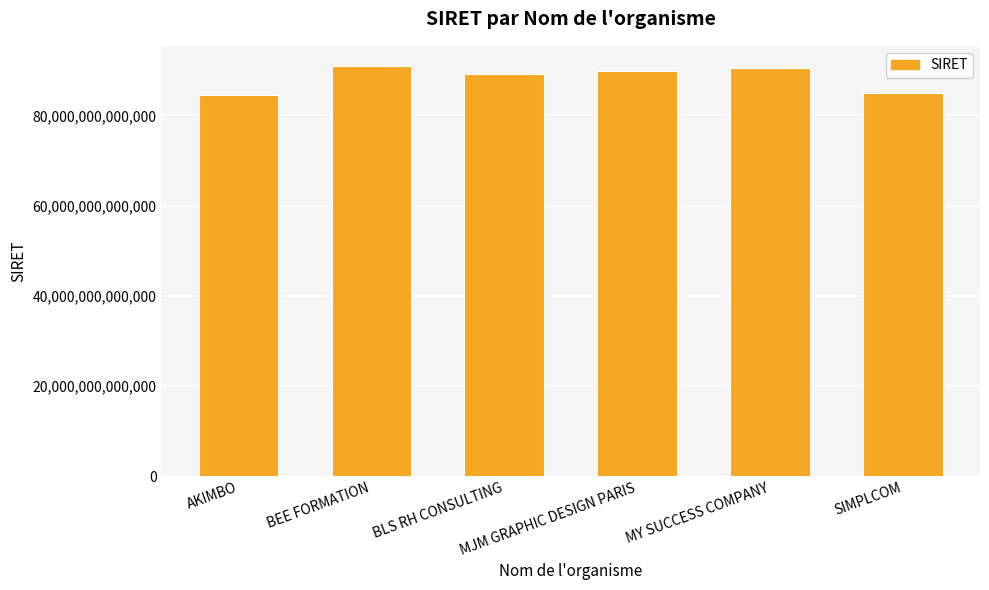

Reading right to left, transcribe all the data shown in this chart.

85041364200016	90506179200016	89784707500016	89283536400027	90897303500011	84435500800039